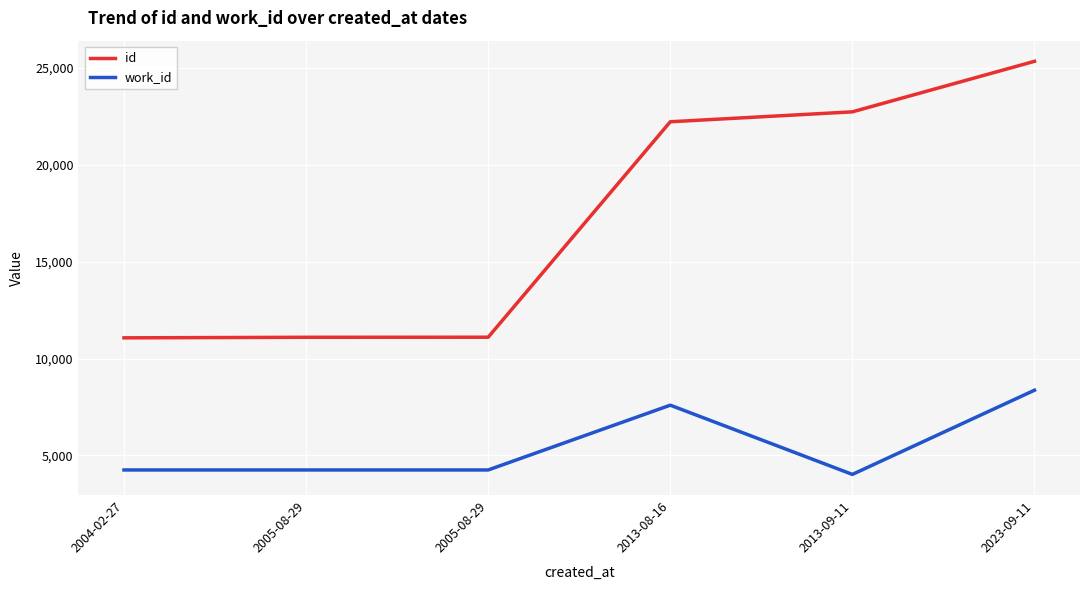

What are all the series names shown in the legend?

id, work_id